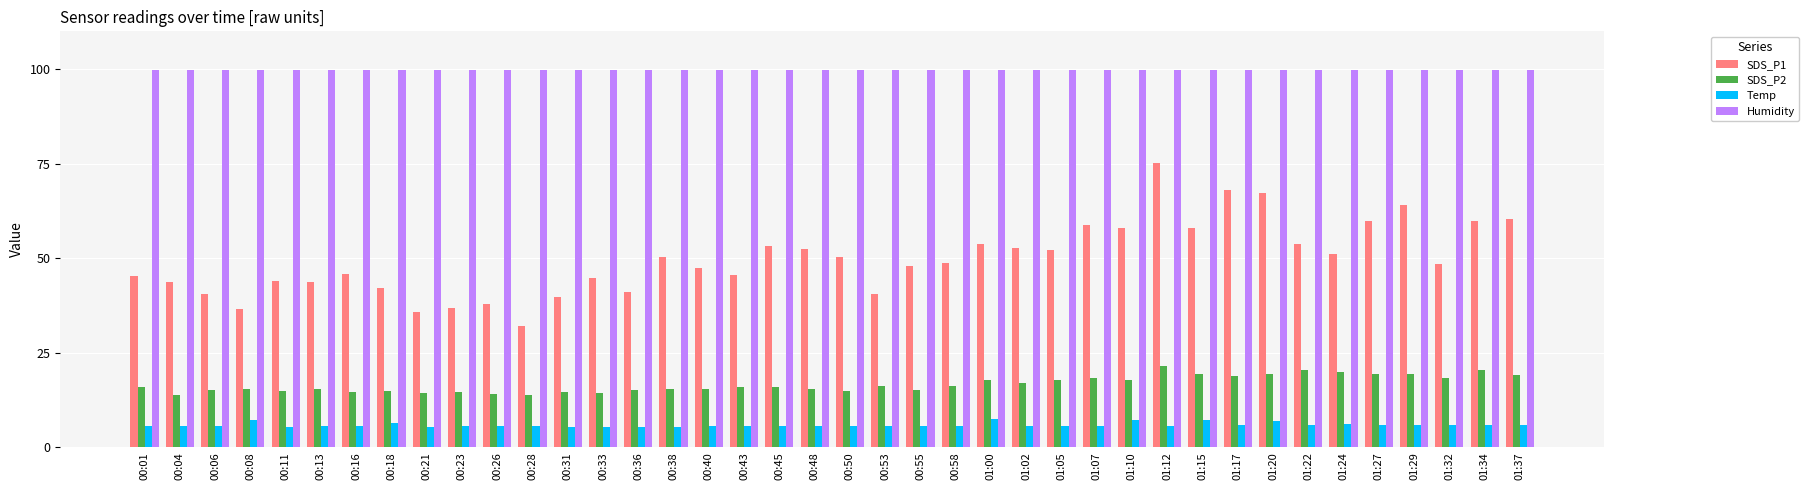

Between 00:38 and 00:53, which series saw the biggest shift?

SDS_P1